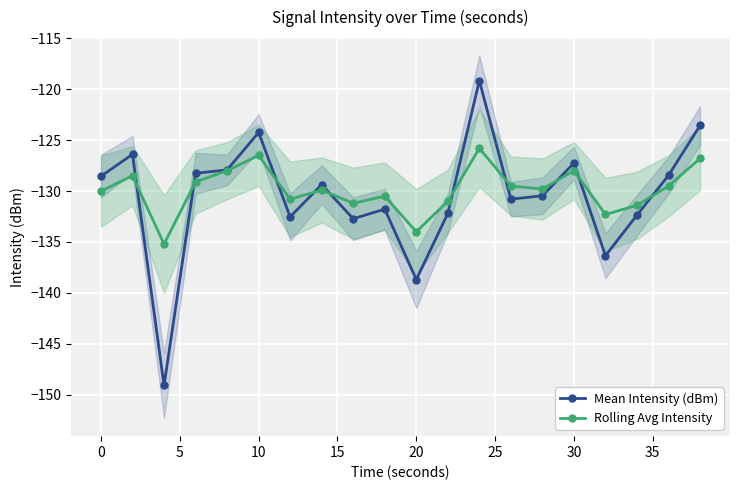

Is this an area chart (filled region under the line)?

No